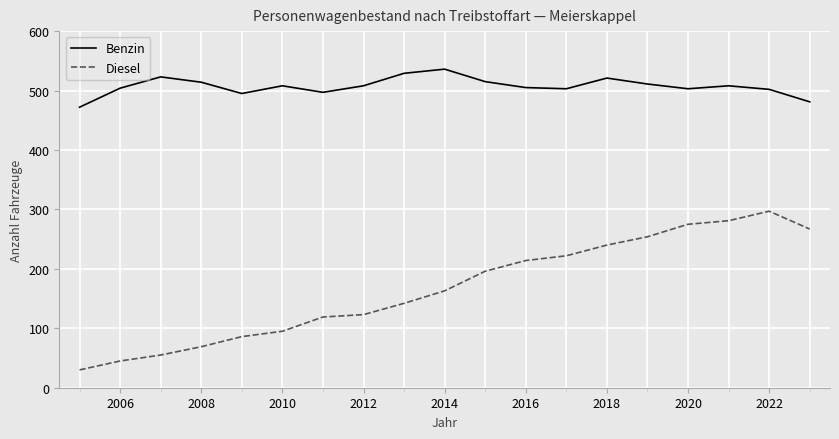

Which series has the largest total across all categories?

Benzin